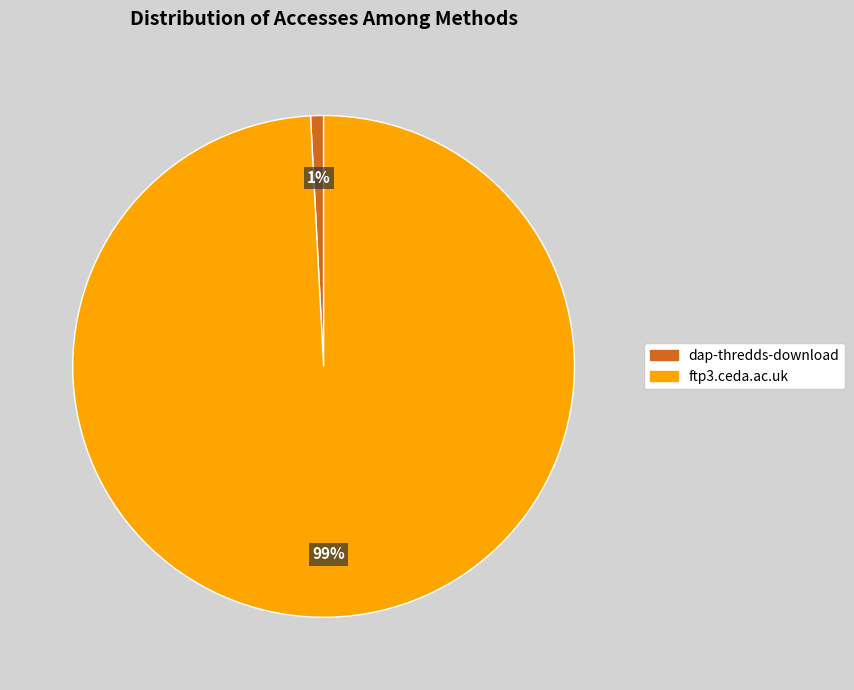

Which category accounts for the majority?

ftp3.ceda.ac.uk